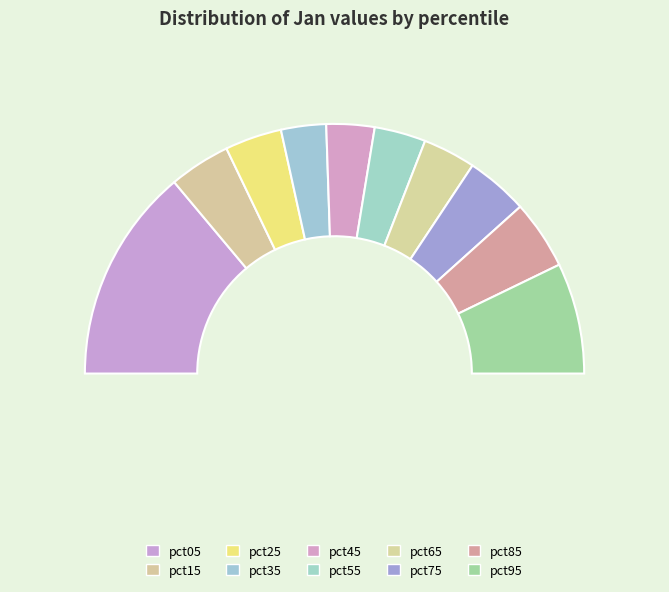

Which slice is the smallest?

pct35